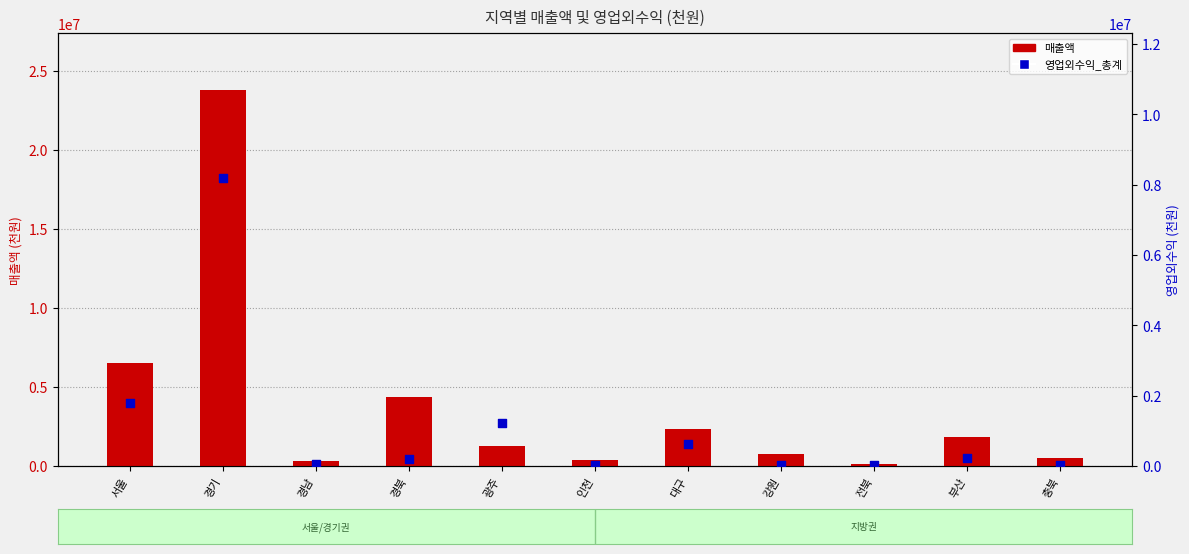

At how many categories does at least one series exceed 3171609?

3